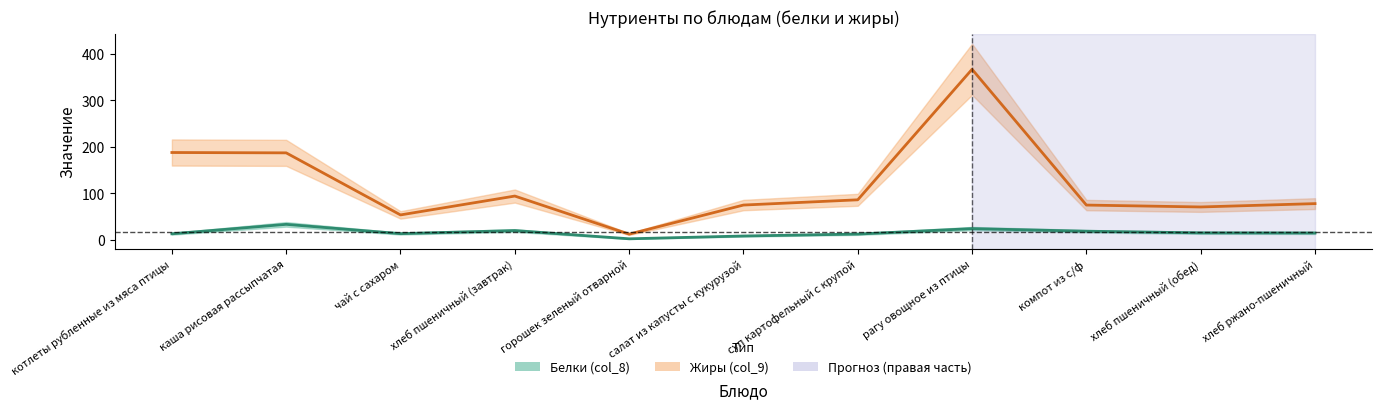

Reading left to right, extract all data points from this chart.

Белки (col_8): котлеты рубленные из мяса птицы=12.7	каша рисовая рассыпчатая=33.1	чай с сахаром=13.0	хлеб пшеничный (завтрак)=19.7	горошек зеленый отварной=1.9	салат из капусты с кукурузой=8.0	суп картофельный с крупой=12.2	рагу овощное из птицы=23.9	компот из с/ф=18.3	хлеб пшеничный (обед)=14.8	хлеб ржано-пшеничный=14.5
Жиры (col_9): котлеты рубленные из мяса птицы=187.8	каша рисовая рассыпчатая=187.0	чай с сахаром=53.4	хлеб пшеничный (завтрак)=94.0	горошек зеленый отварной=12.0	салат из капусты с кукурузой=74.6	суп картофельный с крупой=85.9	рагу овощное из птицы=367.0	компот из с/ф=74.6	хлеб пшеничный (обед)=70.5	хлеб ржано-пшеничный=77.7